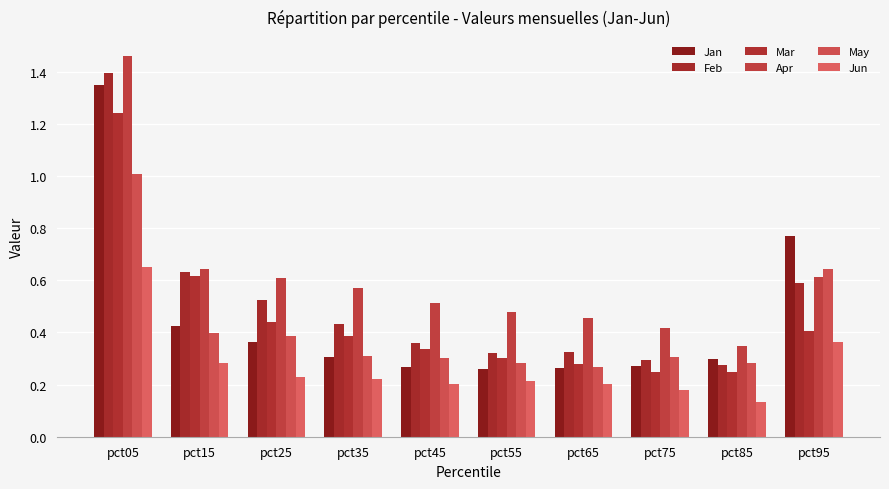

What are all the series names shown in the legend?

Jan, Feb, Mar, Apr, May, Jun